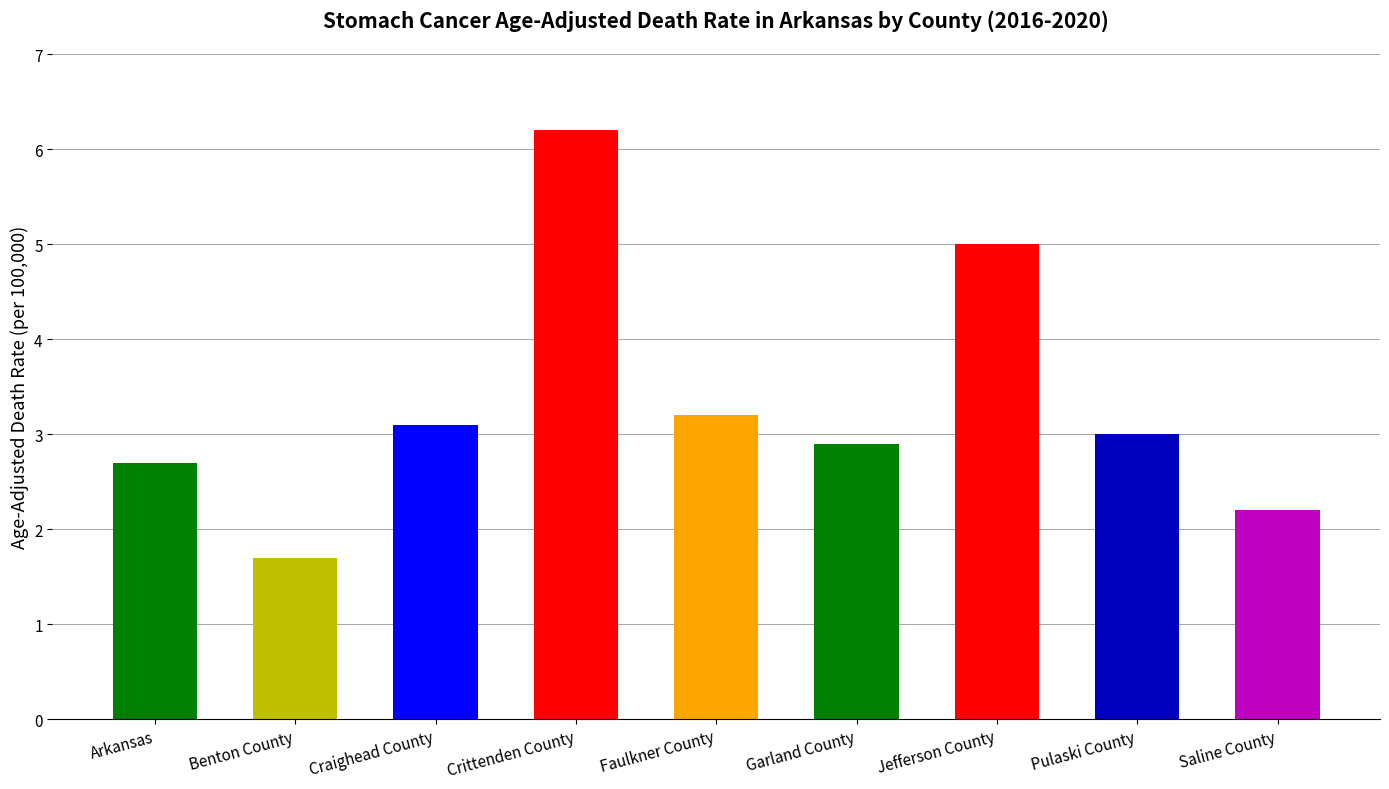

Which category has the highest value across all series?

Crittenden County